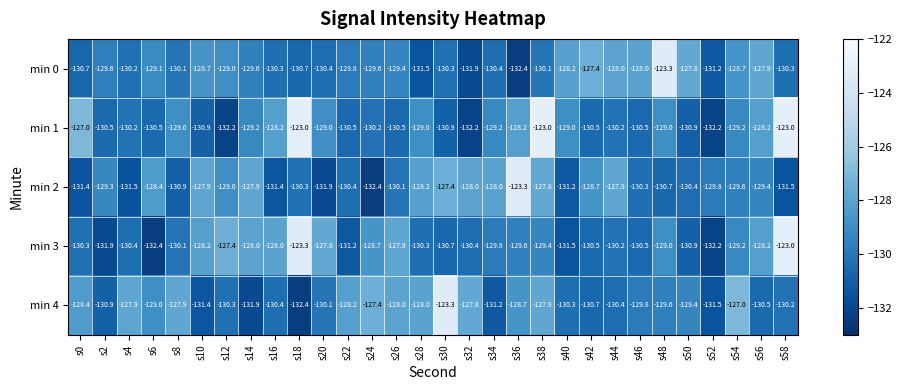

Which series changed the most between s8 and s16?

min 4